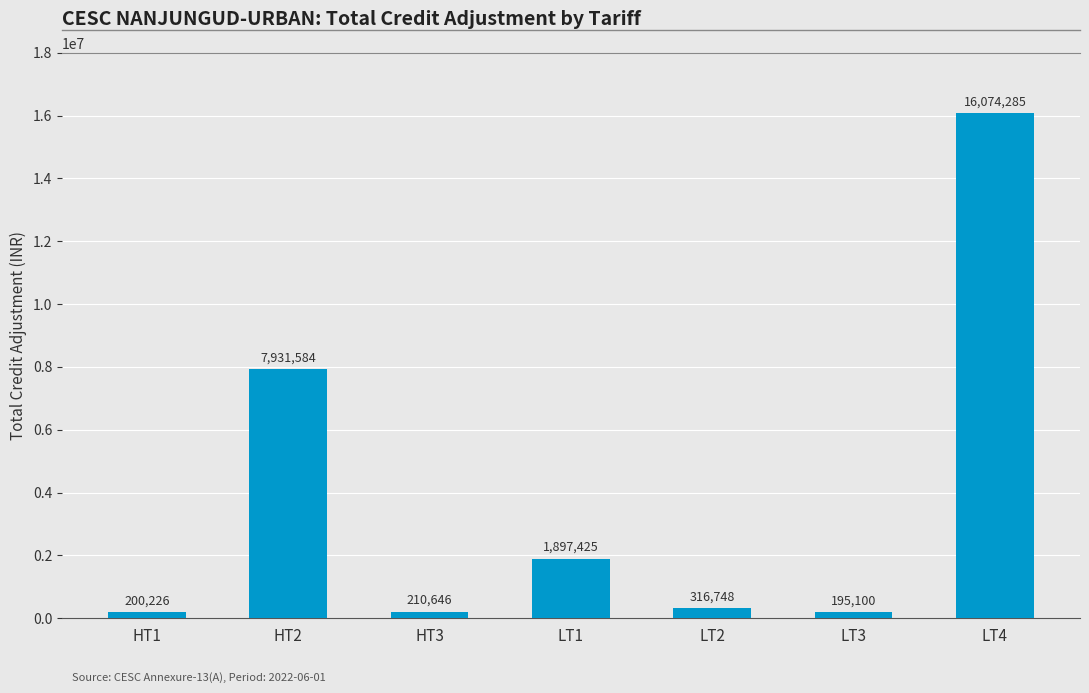

What is the sum of the values at HT3 and LT2?

527394.0